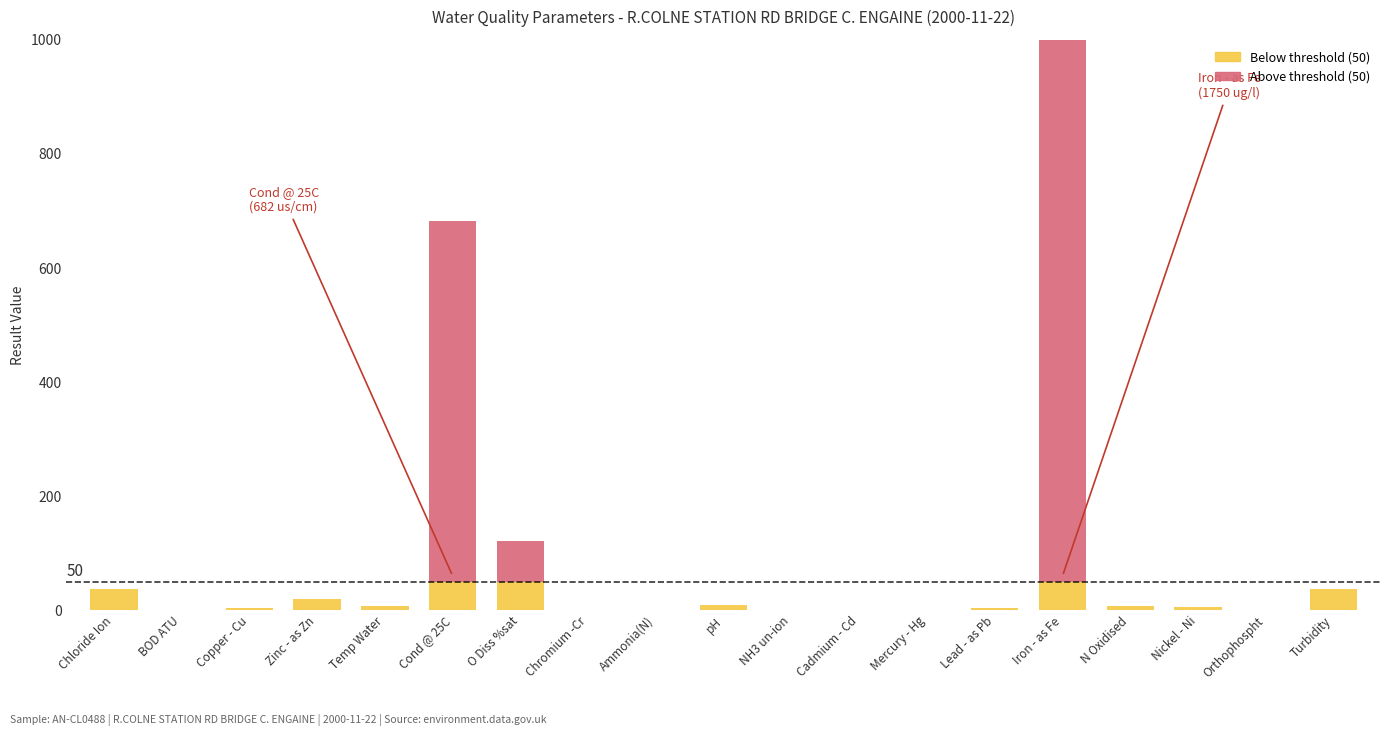

Is the value of Below threshold at Cadmium - Cd greater than the value of Above threshold at Ammonia(N)?

Yes